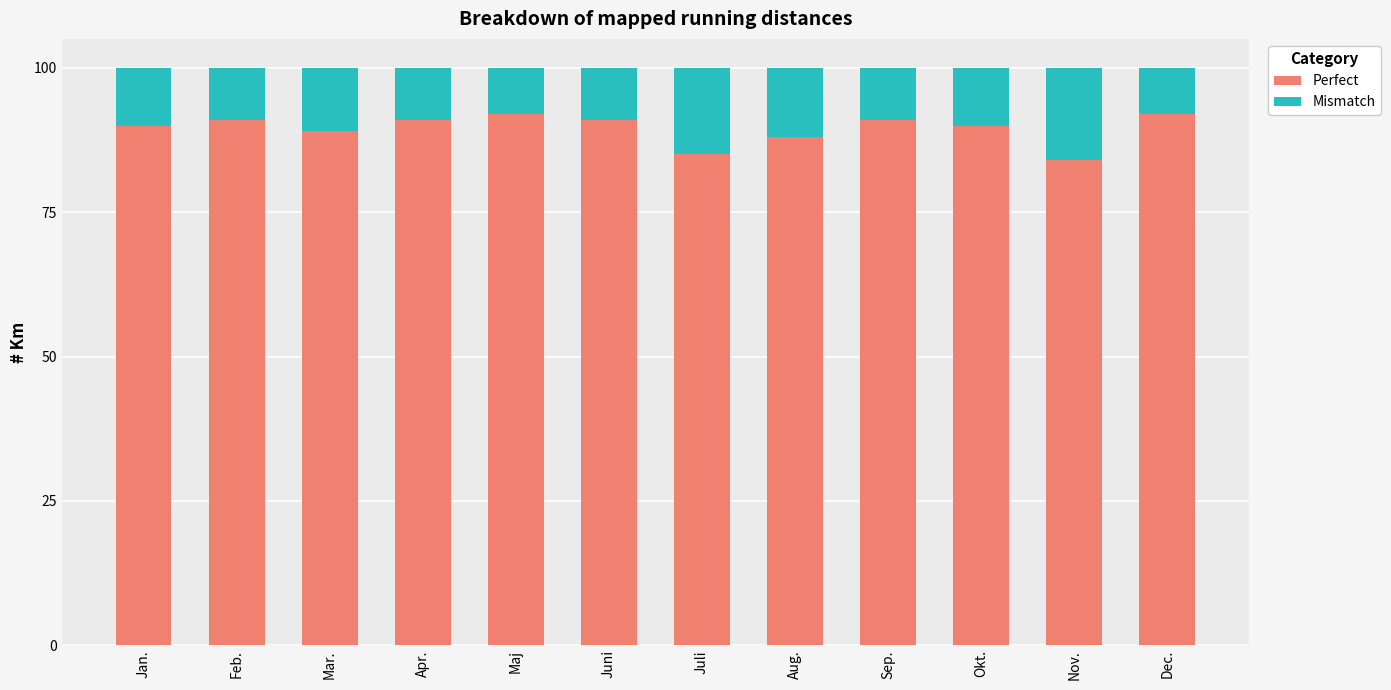

What is the total value across all series at Jan.?

100